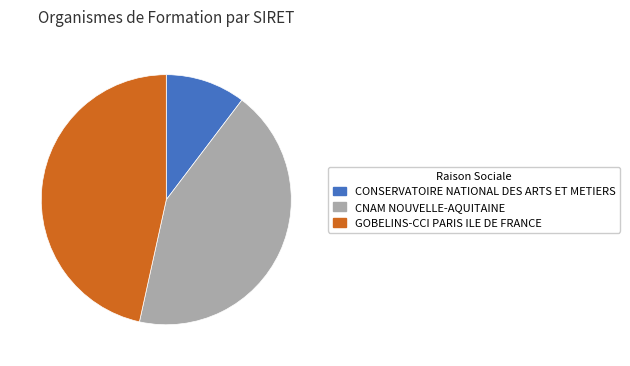

What is the smallest slice in the pie chart?

CONSERVATOIRE NATIONAL DES ARTS ET METIERS